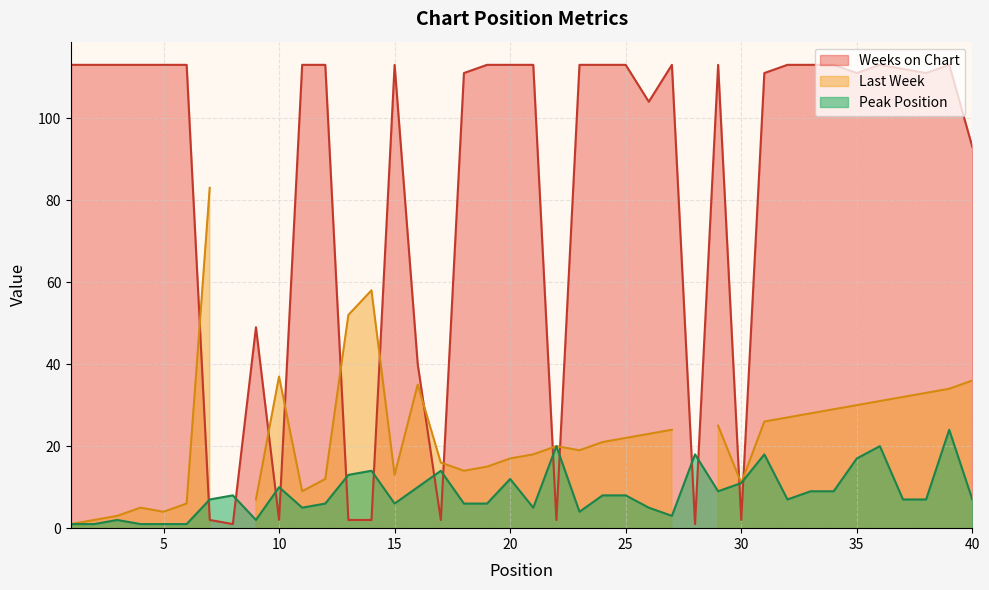

At which category does Peak Position reach its first local valley?

9